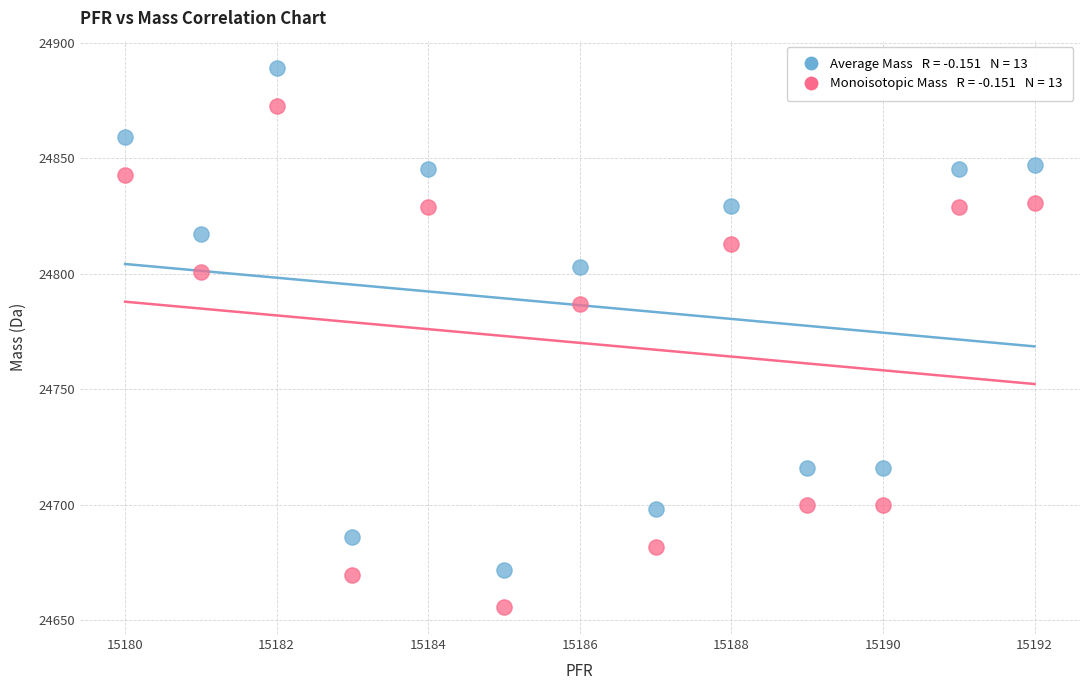

Across all series, what Y value is closest to 24772?

24786.8